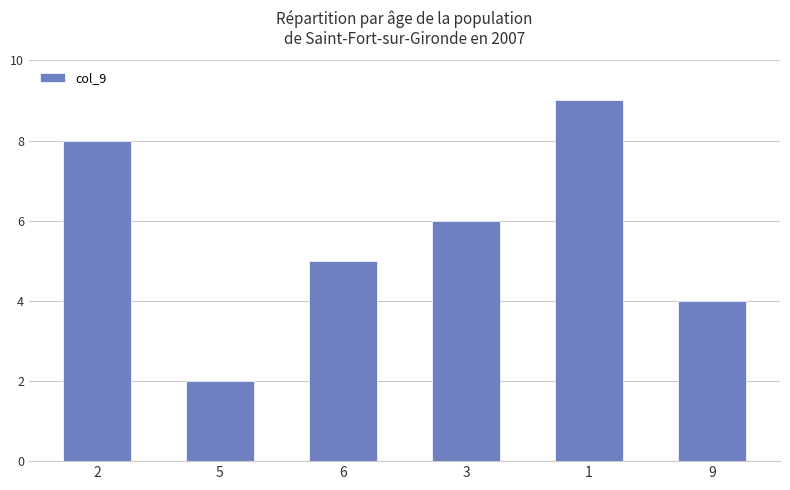

Where is the data nearest to the value 5?

6